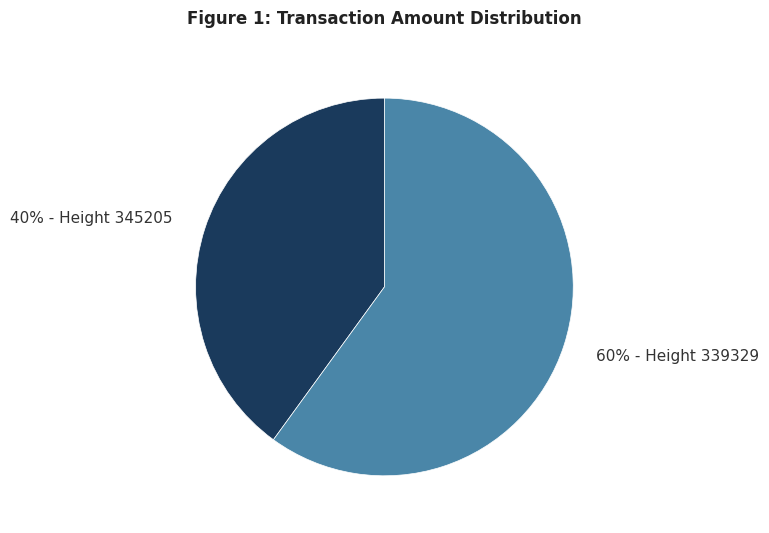

How many slices are in this pie chart?

2